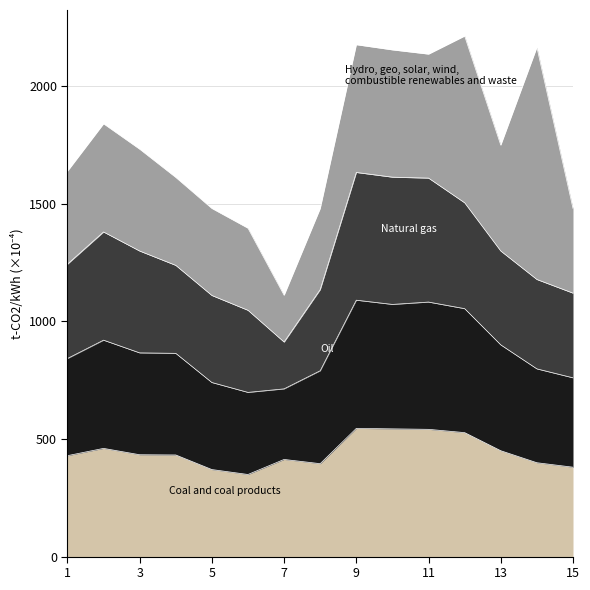

What is the total value across all series at 5?

1480